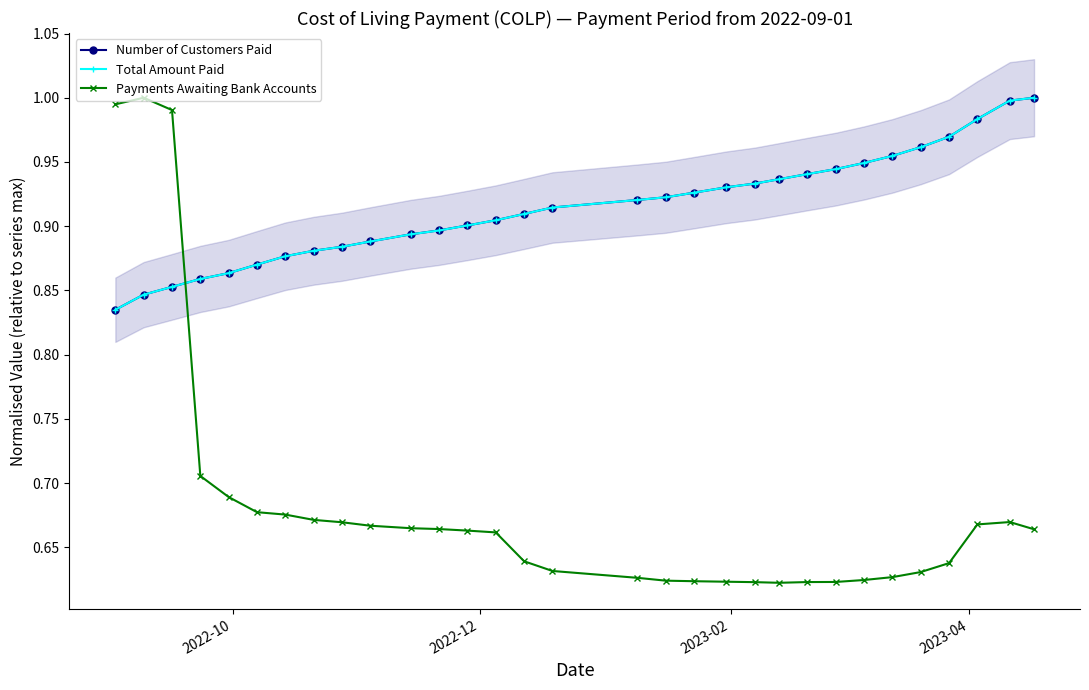

How many intersections are there between Number of Customers Paid and Payments Awaiting Bank Accounts?

1